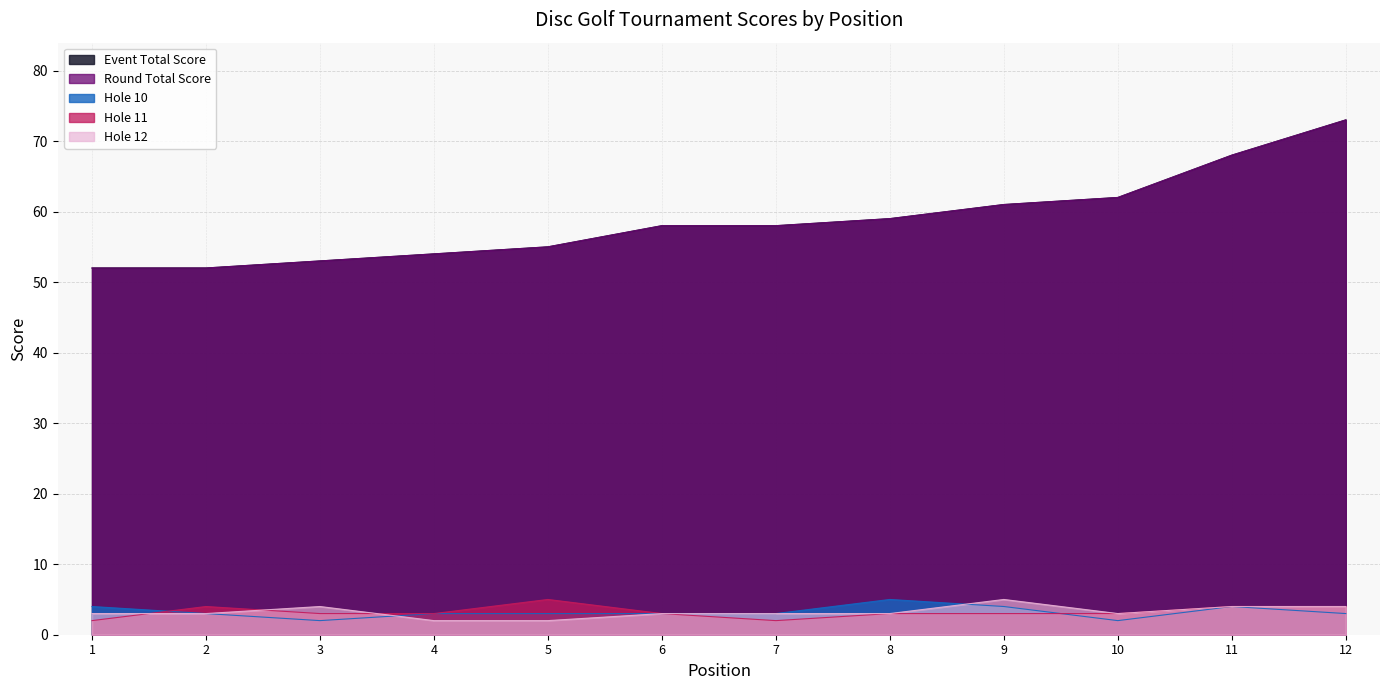

What is the difference between the event_total_score values at 3 and 8?

6